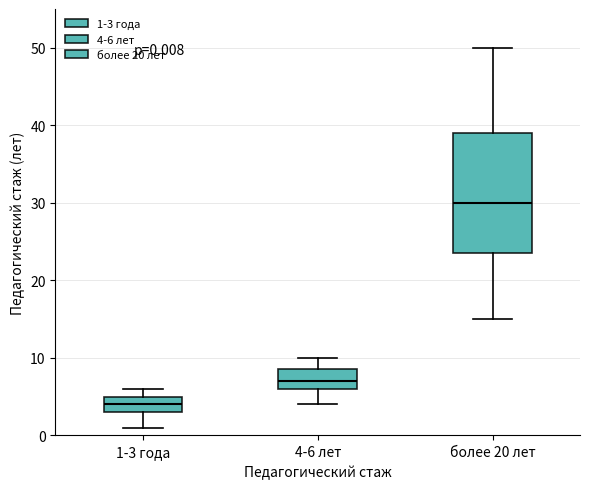

Which box is the tallest, from its lower edge to its upper edge?

более 20 лет